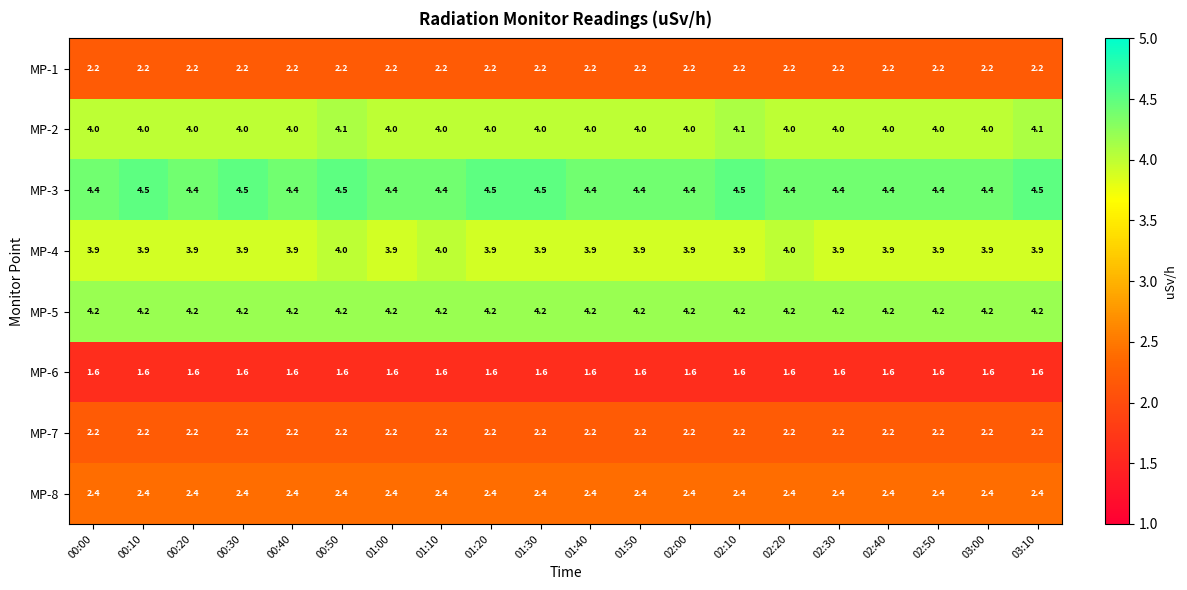

What is the spread (max minus min) of values at 01:00?

2.8